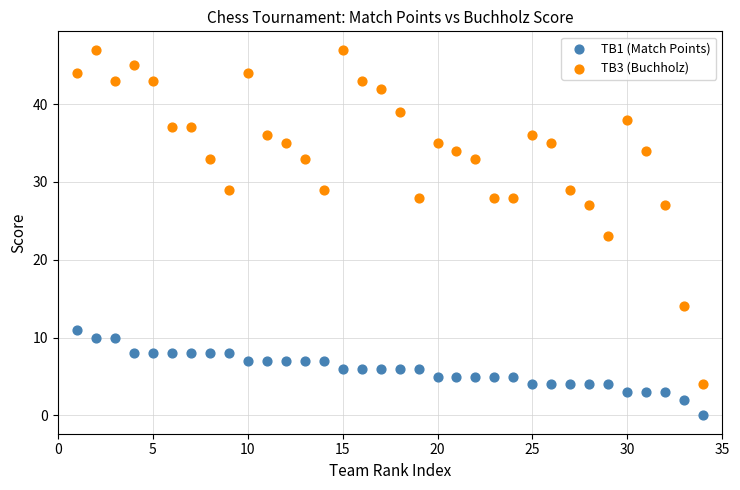

Which series reaches the minimum Y coordinate?

TB1 (Match Points)